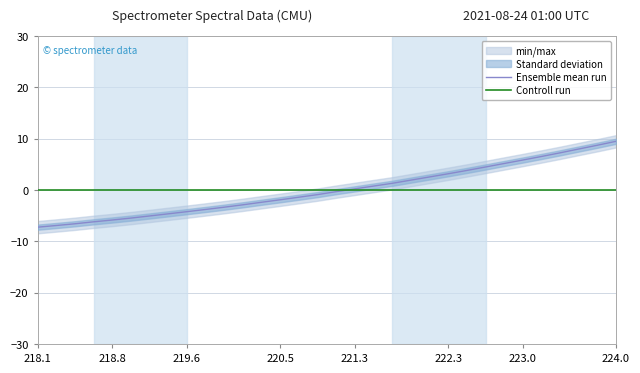

The Ensemble mean run series shows 0.2 at 221.3. True or false?

True